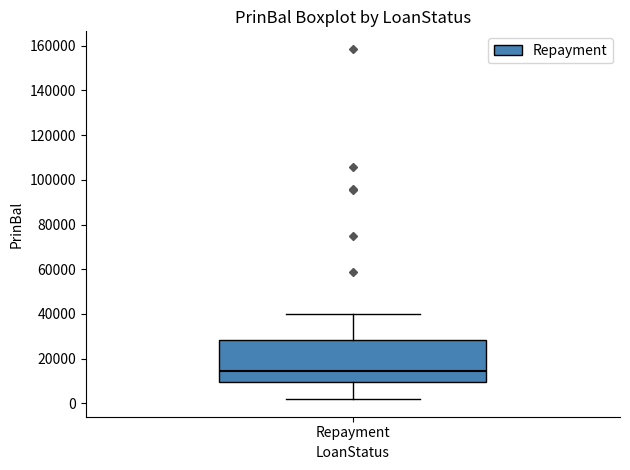

Read this box plot against the y-axis: the position of the median line, the range covered by the box, and the ends of both whiskers. The values are not printed on the chart, so give them approximately, as read against the axis.

median 14000, box 10000 to 28000, whiskers 2000 to 40000